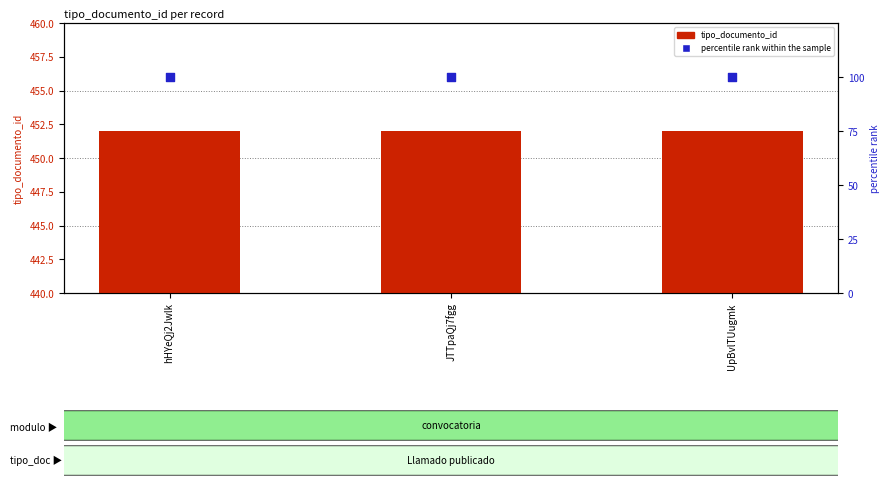

At which category is the sum across all series the highest?

hHYeQj2Jwlk